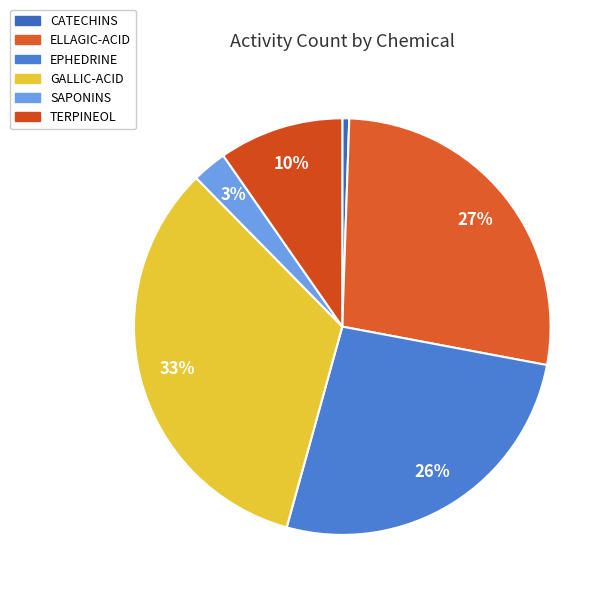

Is TERPINEOL the majority of the pie?

No